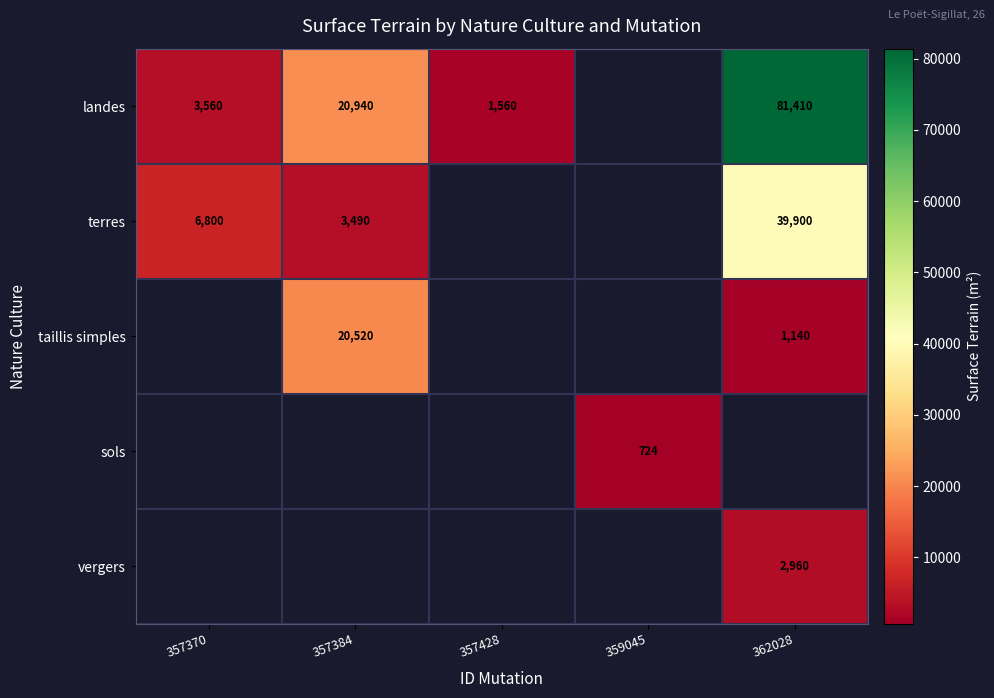

Is it true that landes equals 1560 at 357428?

True